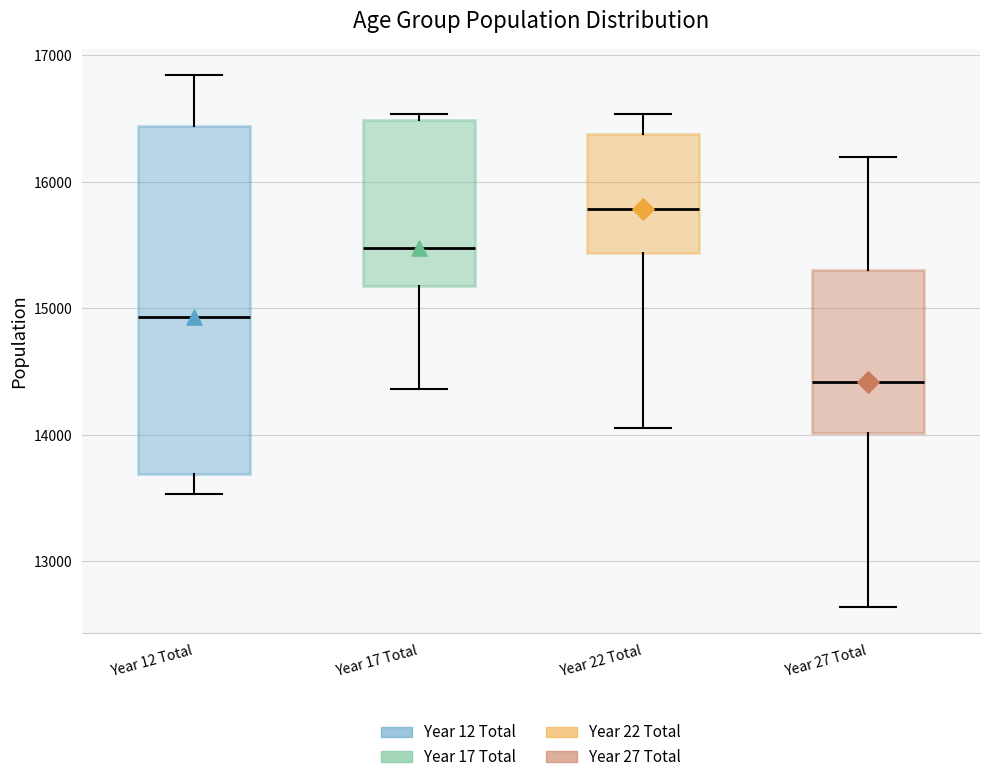

Reading left to right, read every box against the y-axis: the position of its median line, the range the box covers, and the ends of its whiskers. The values are not printed on the chart, so give them approximately, as read against the axis.

Year 12 Total: median 14900, box 13700 to 16400, whiskers 13500 to 16800
Year 17 Total: median 15500, box 15200 to 16500, whiskers 14400 to 16500 (just above the box's upper edge)
Year 22 Total: median 15800, box 15400 to 16400, whiskers 14100 to 16500
Year 27 Total: median 14400, box 14000 to 15300, whiskers 12600 to 16200